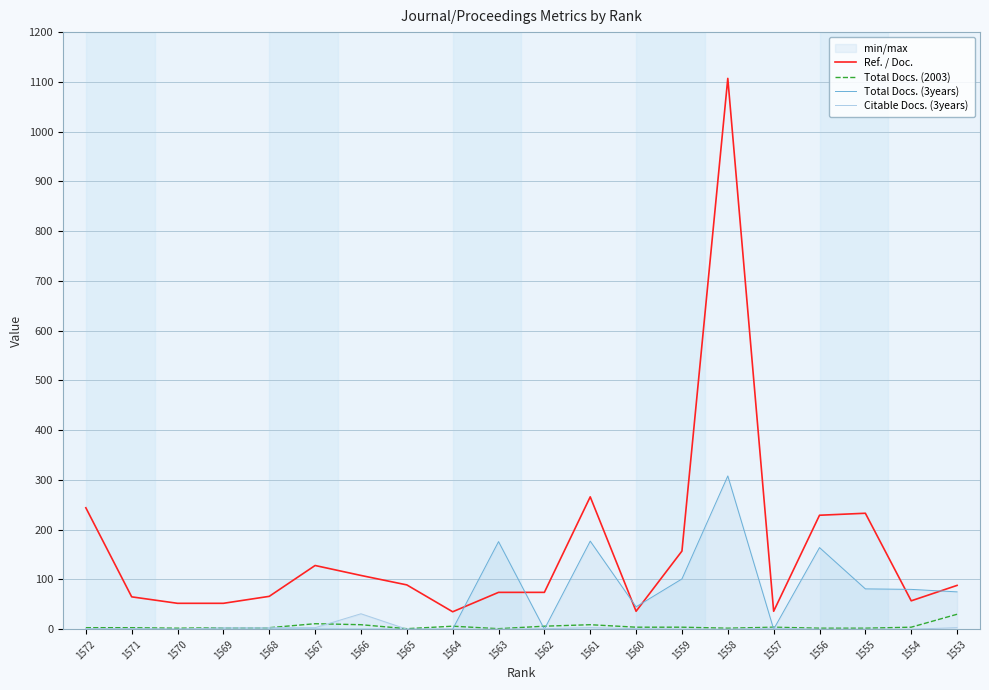

How many lines are shown in the chart?

4